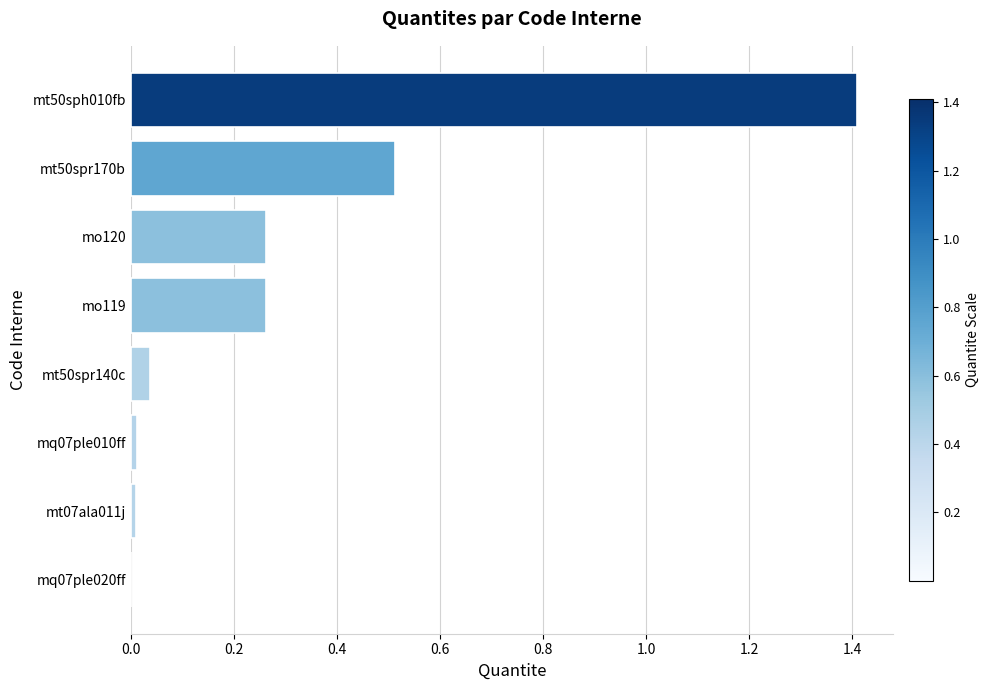

How many distinct data groups are displayed?

1